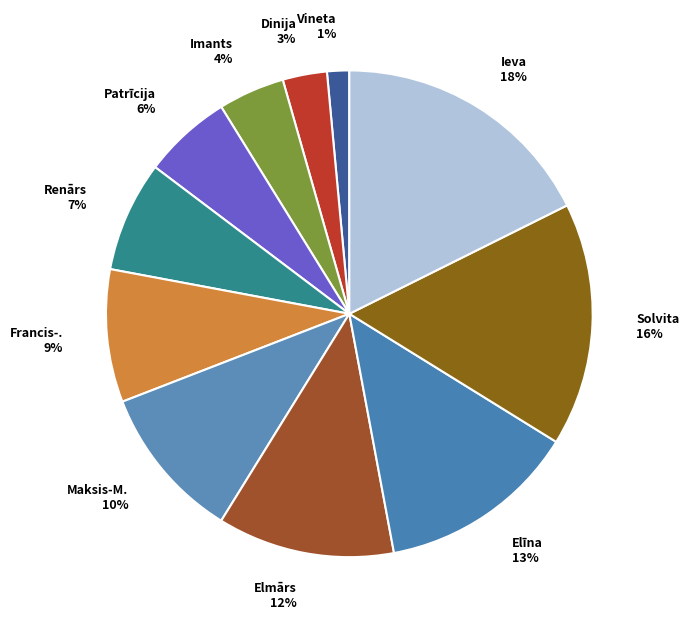

How many segments does this pie chart have?

11